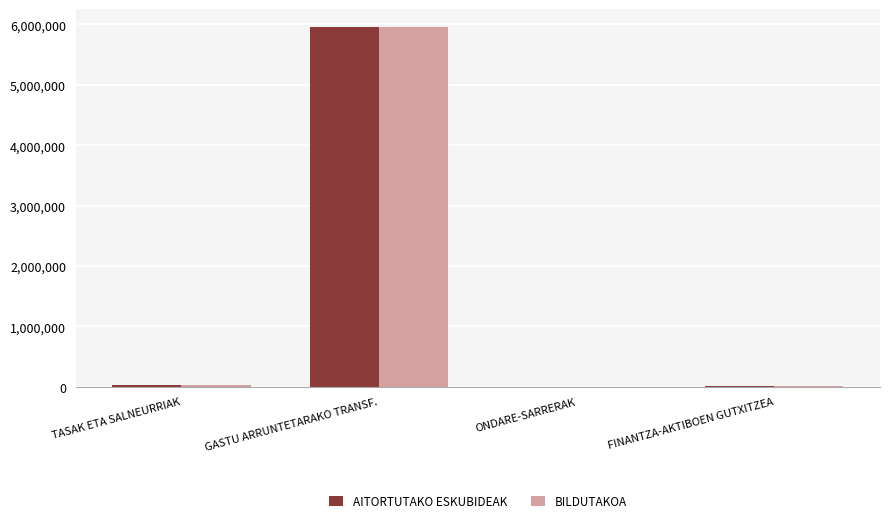

What is the sum of the AITORTUTAKO ESKUBIDEAK values at ONDARE-SARRERAK and GASTU ARRUNTETARAKO TRANSF.?

5958652